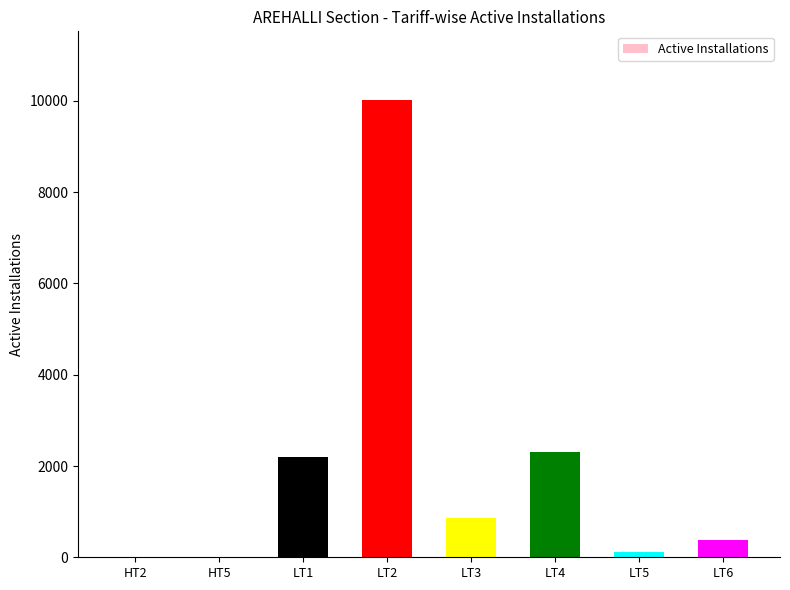

What is the change in value from HT2 to LT3?

+867